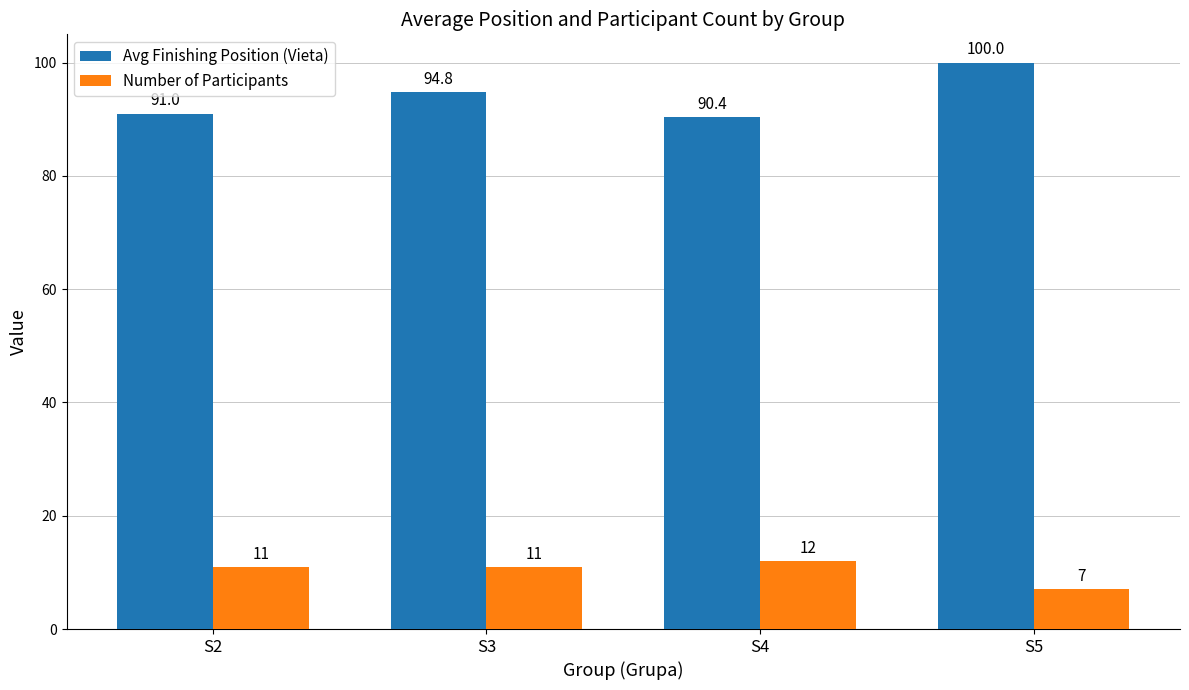

What is the difference between the Avg Finishing Position (Vieta) values at S2 and S3?

3.8